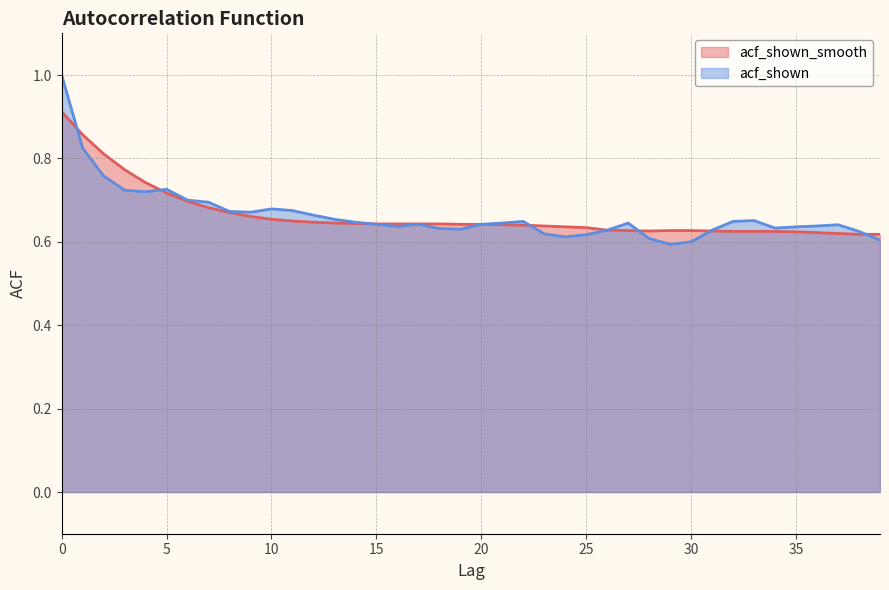

Which series has the largest total across all categories?

acf_shown